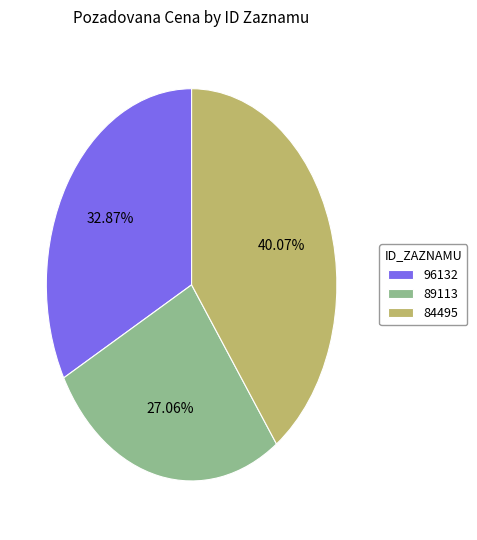

To the nearest percent, what percentage of the pie is 89113?

27%